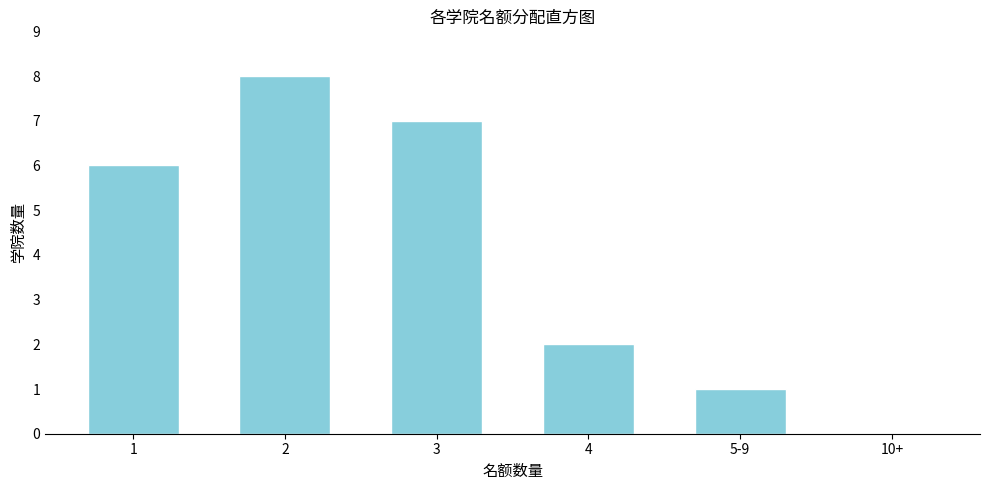

Reading left to right, transcribe all the data shown in this chart.

1=6	2=8	3=7	4=2	5-9=1	10+=0